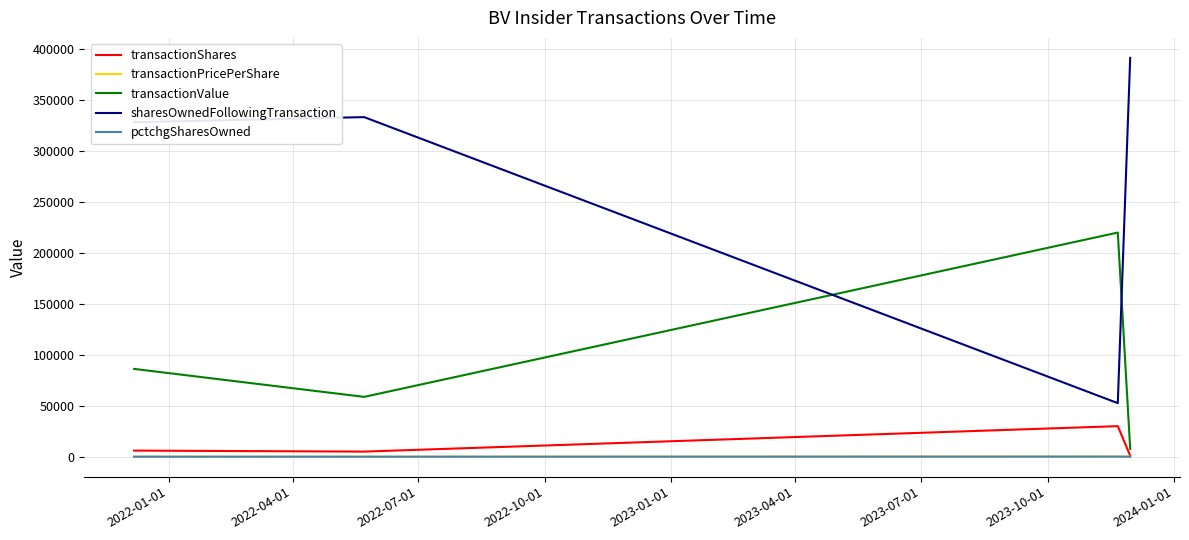

What is the highest value of the sharesOwnedFollowingTransaction series?

391711.0